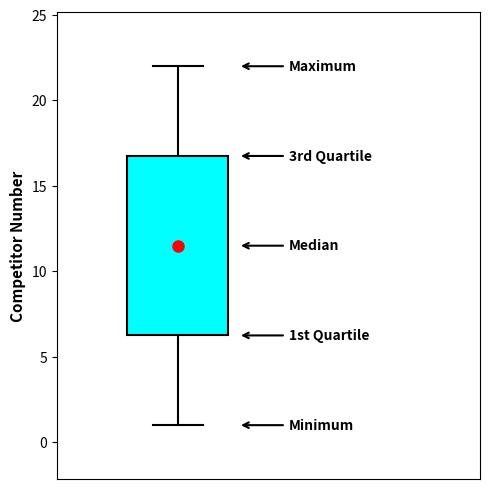

Transcribe this box plot: give where the median line is, the range the box spans, and where the two whiskers end, as read against the y-axis. The values are not printed on the chart, so give them approximately, as read against the axis.

median 11.5, box 6.5 to 17.0, whiskers 1.0 to 22.0